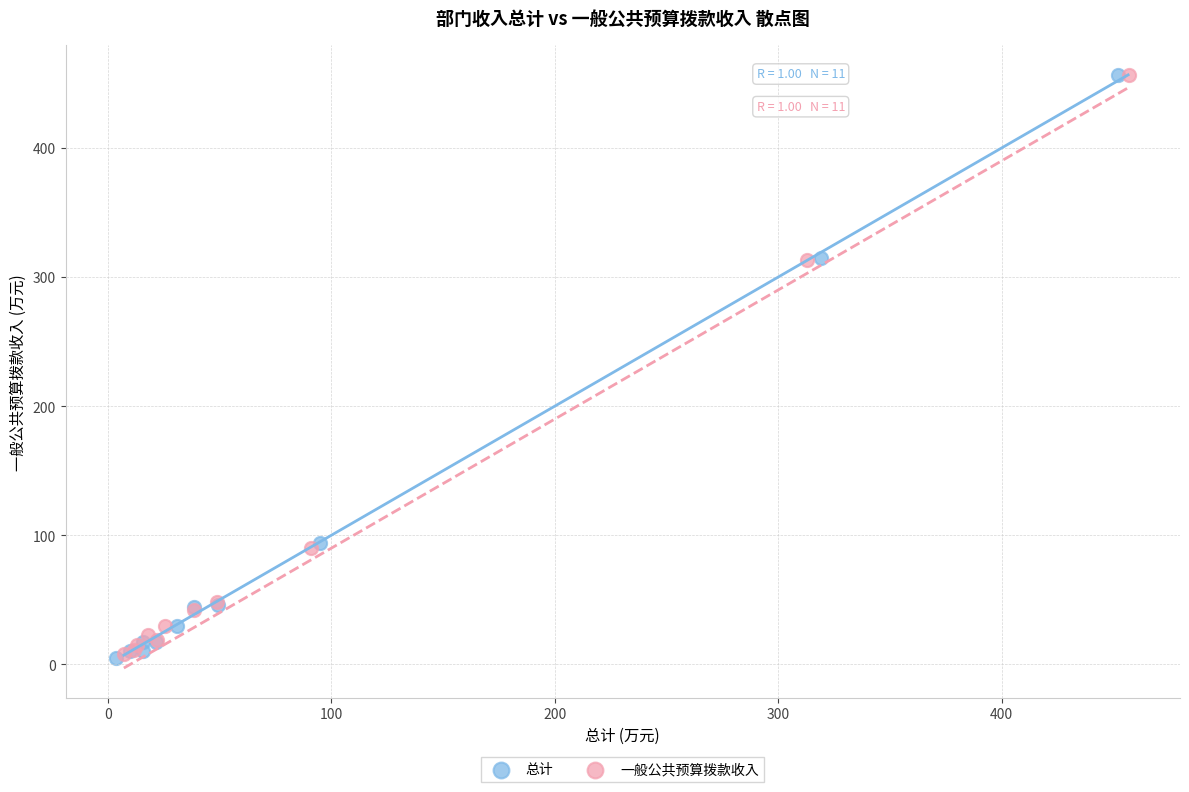

Which series has the largest Y range (max minus min)?

总计